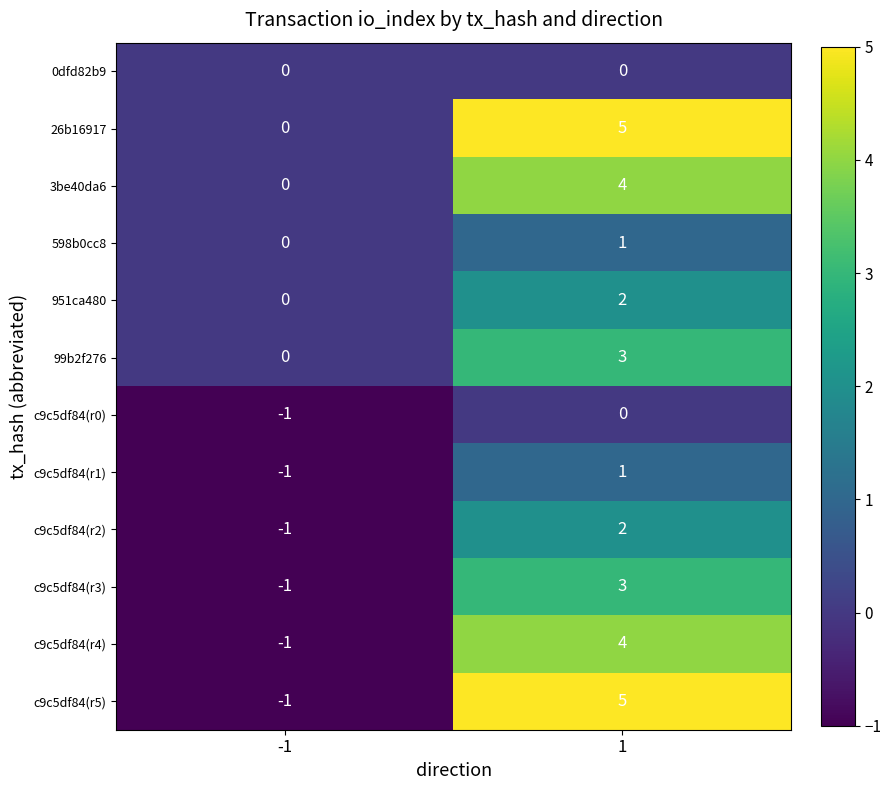

How many categories are shown in the chart?

2